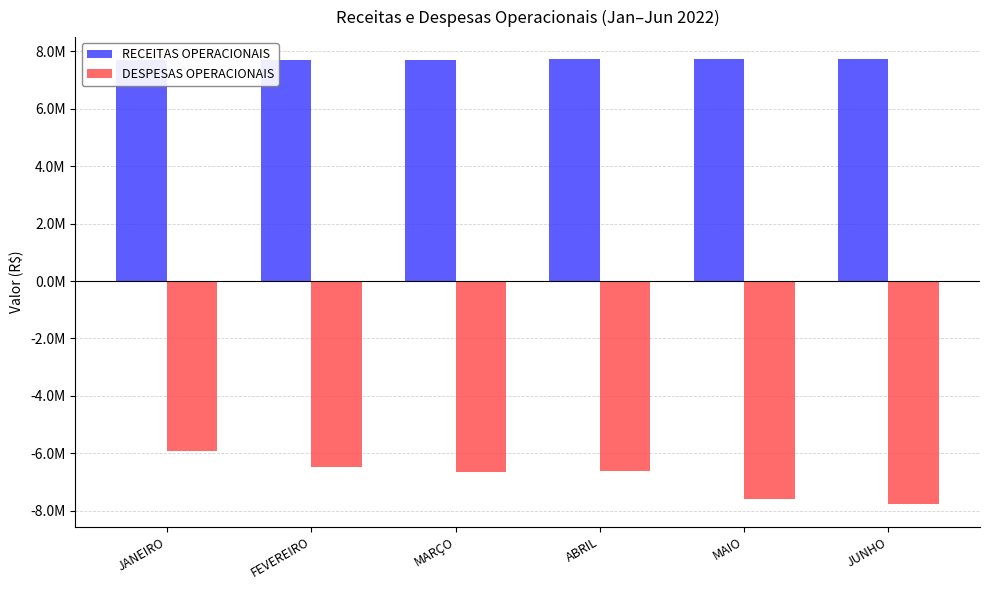

Rank the categories by RECEITAS OPERACIONAIS value from highest to lowest.

MAIO, JUNHO, ABRIL, MARÇO, FEVEREIRO, JANEIRO